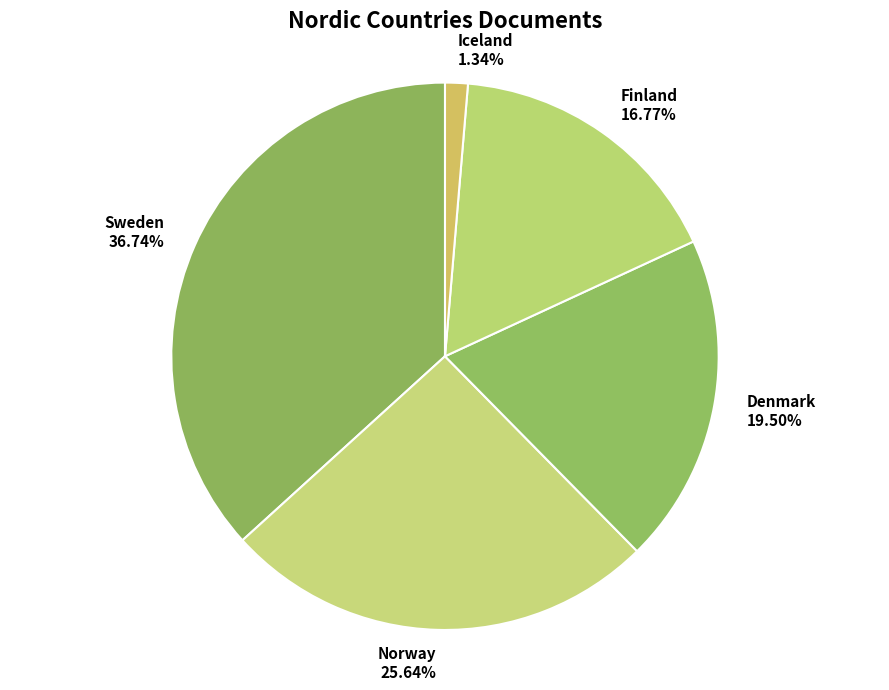

Do Finland and Denmark together represent more than half of the pie?

No